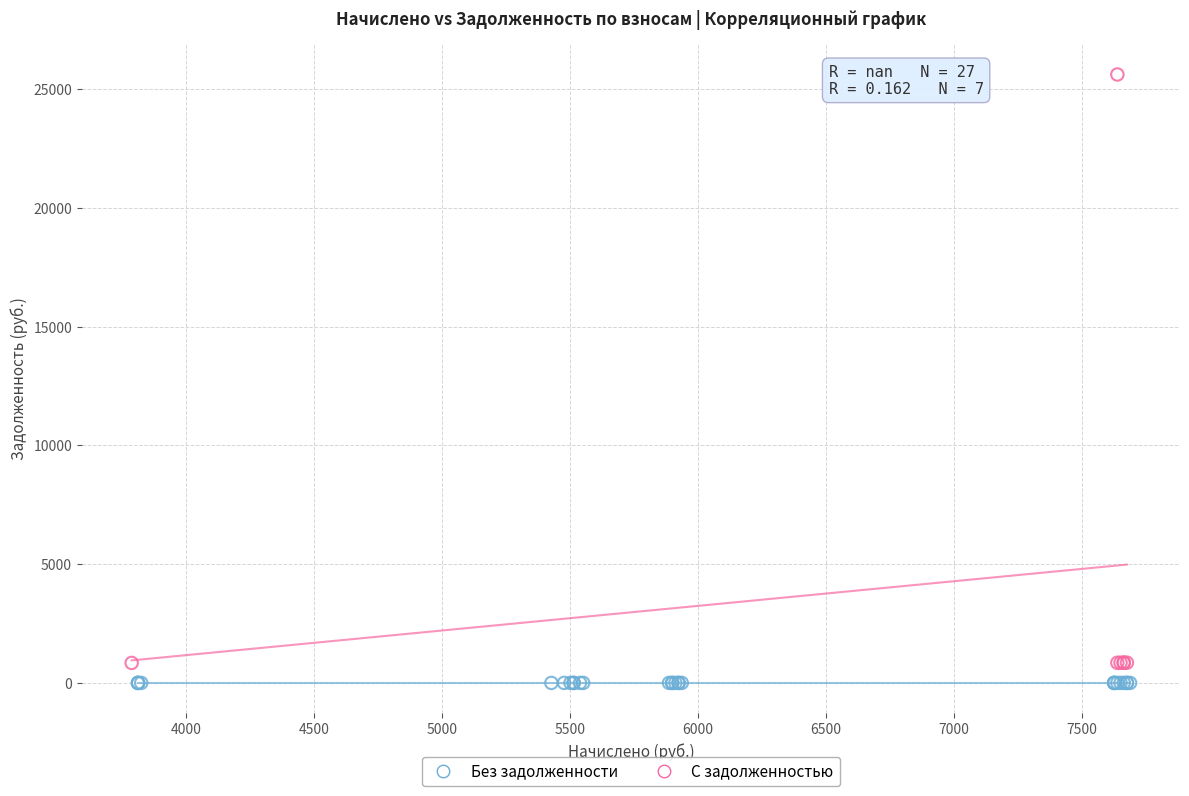

What are all the series names shown in the legend?

Без задолженности, С задолженностью